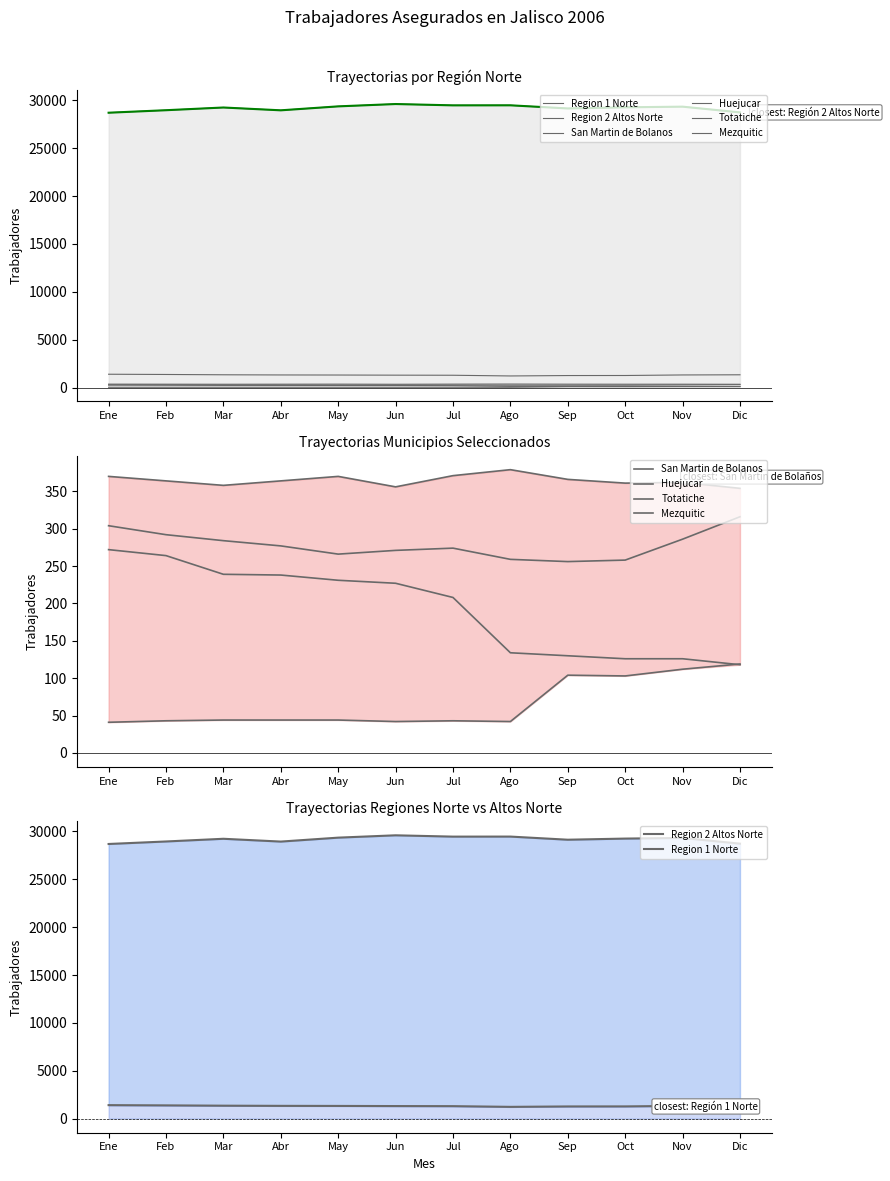

True or false: Huejucar and Mezquitic intersect in this chart.

False